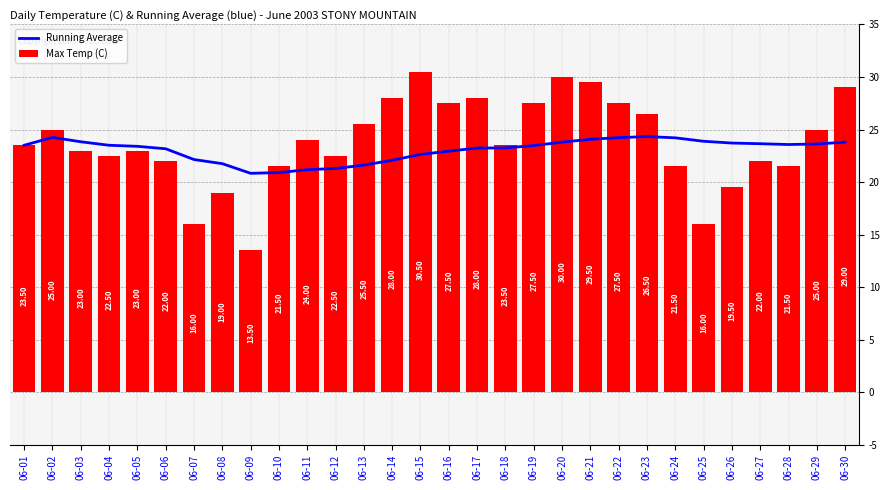

Which series has the largest range (max minus min)?

Max Temp (C)